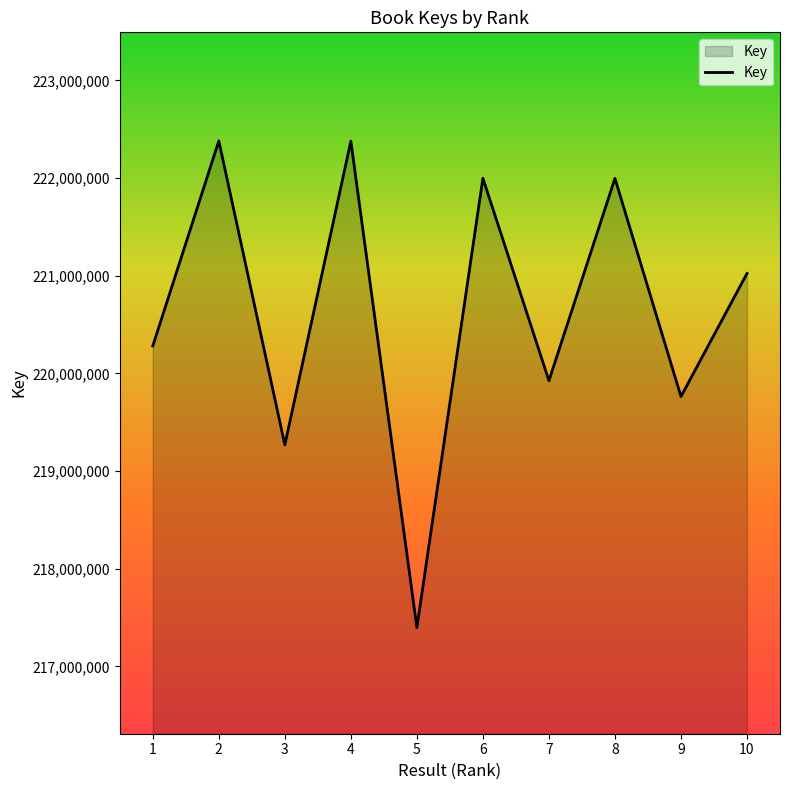

Does the chart display data point markers on the line(s)?

No